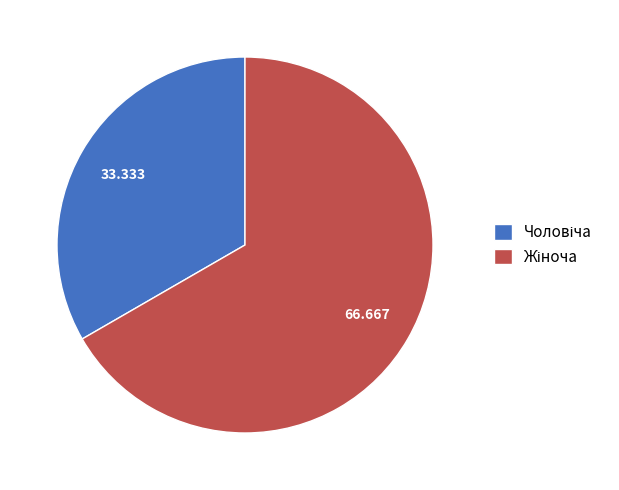

Is there any slice that represents more than half of the pie?

Yes